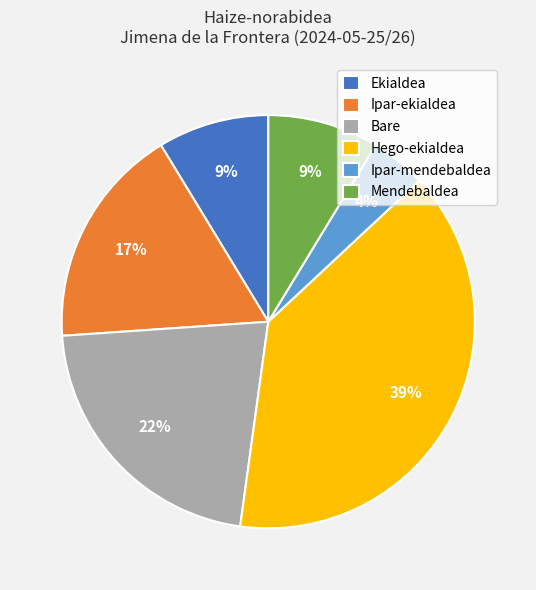

How many slices are in this pie chart?

6